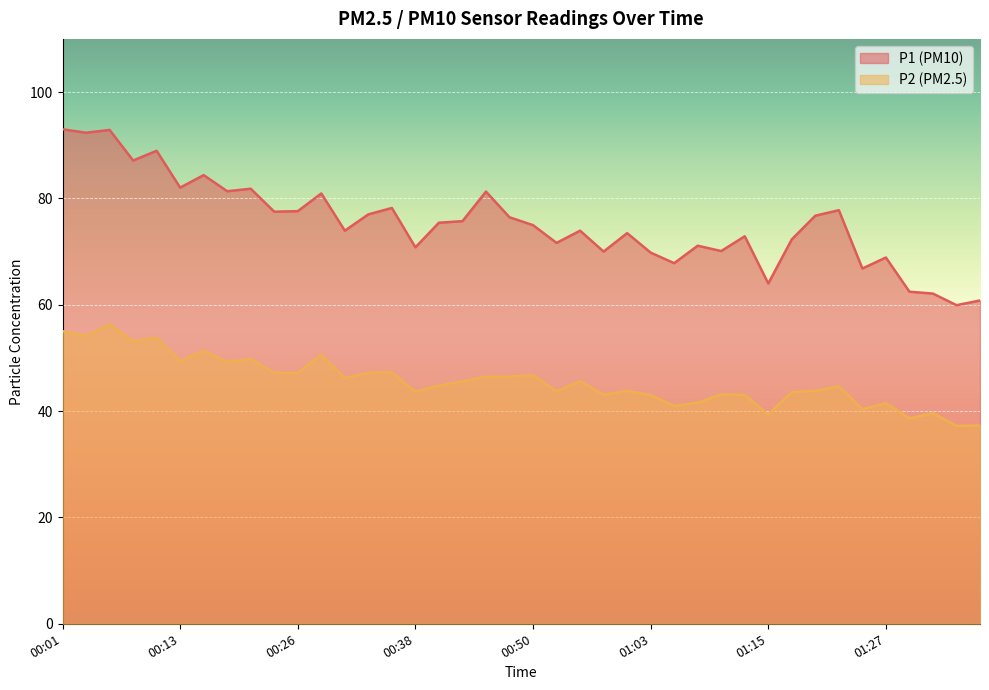

Rank the series by their average value, from highest to lowest.

P1 (PM10), P2 (PM2.5)